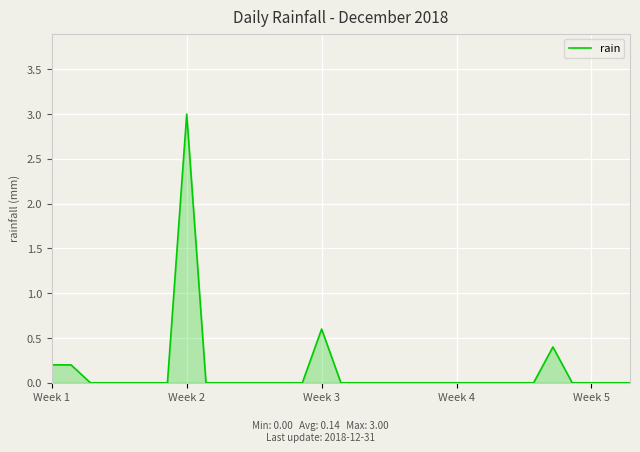

What is the greatest value displayed?

3.0